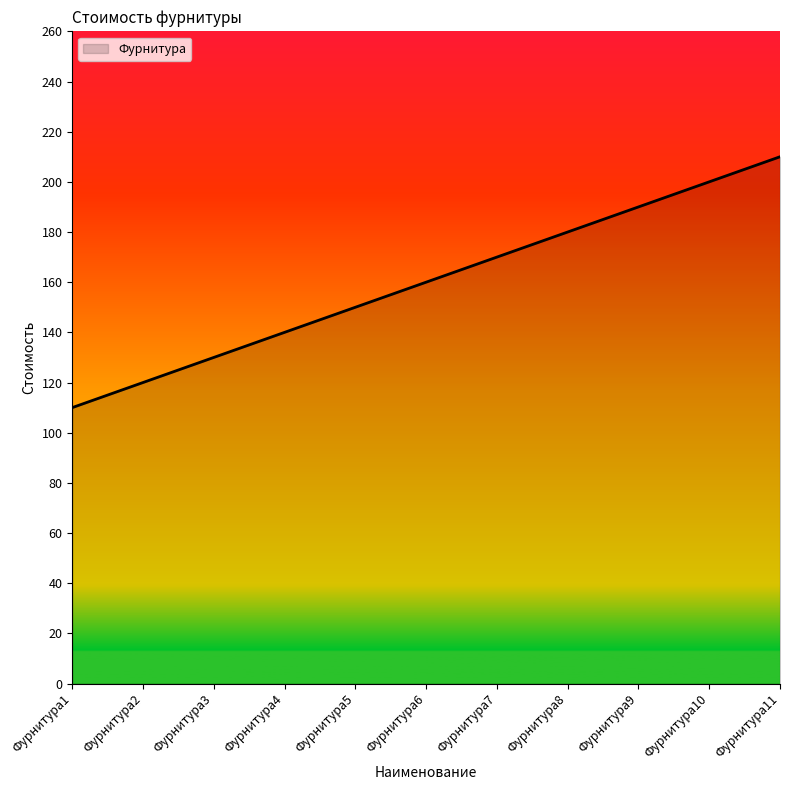

Reading left to right, what are all the values shown in this chart?

110	120	130	140	150	160	170	180	190	200	210